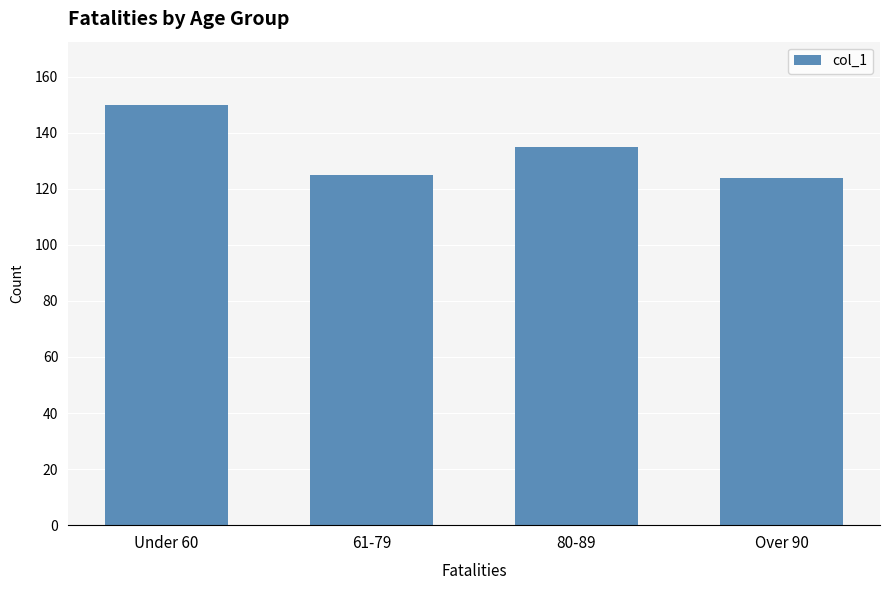

Which label corresponds to the largest value in the chart?

Under 60